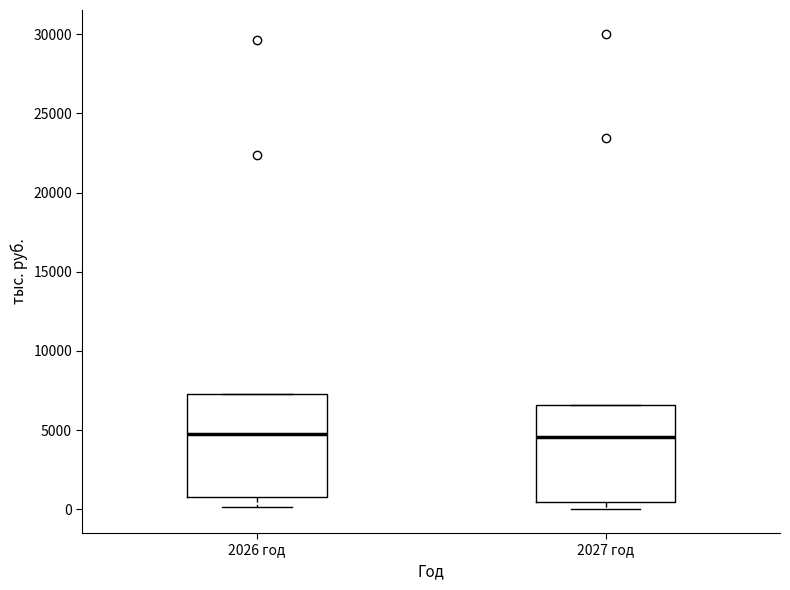

Reading left to right, transcribe this box plot: for each box, give where its median line is, the range the box spans, and where its two whiskers end, as read against the y-axis. The values are not printed on the chart, so give them approximately, as read against the axis.

2026 год: median 5000, box 1000 to 7500, whiskers 0 to 7500
2027 год: median 4500, box 500 to 6500, whiskers 0 to 6500